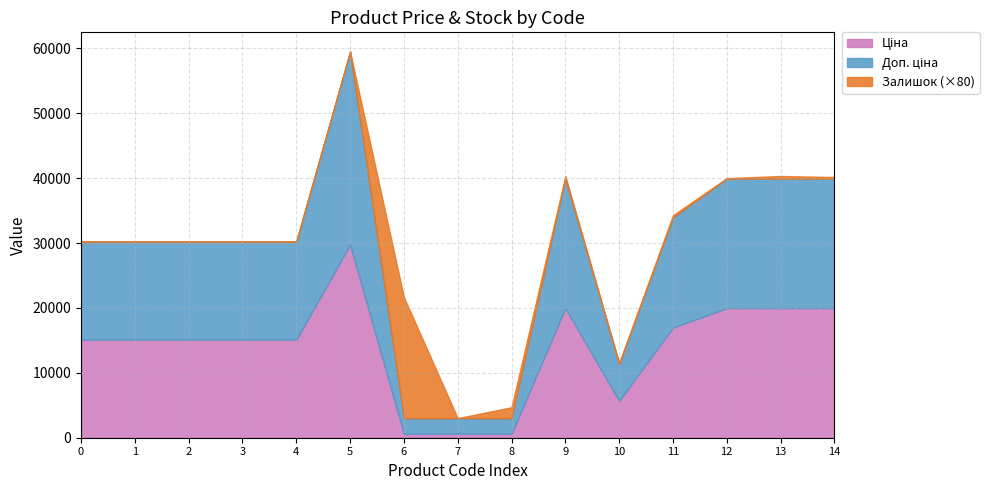

In Доп. ціна, how many points are lower than both neighbors (excluding endpoints)?

1